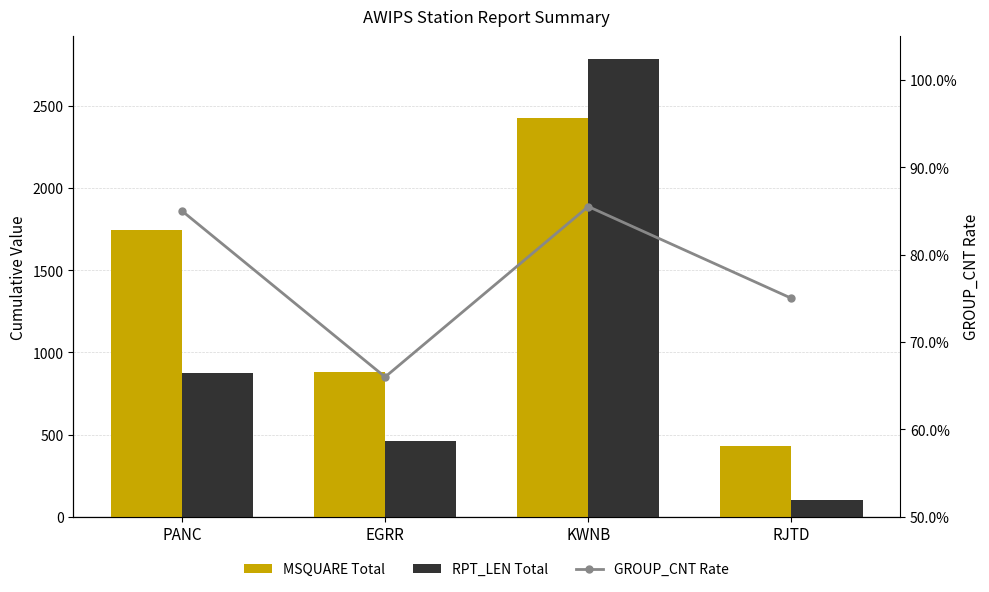

How many values in the MSQUARE Total series are below 1743?

2